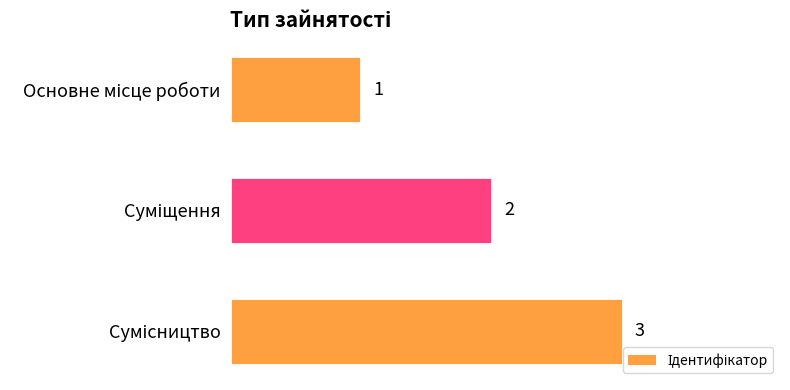

What is the maximum value shown in the chart?

3